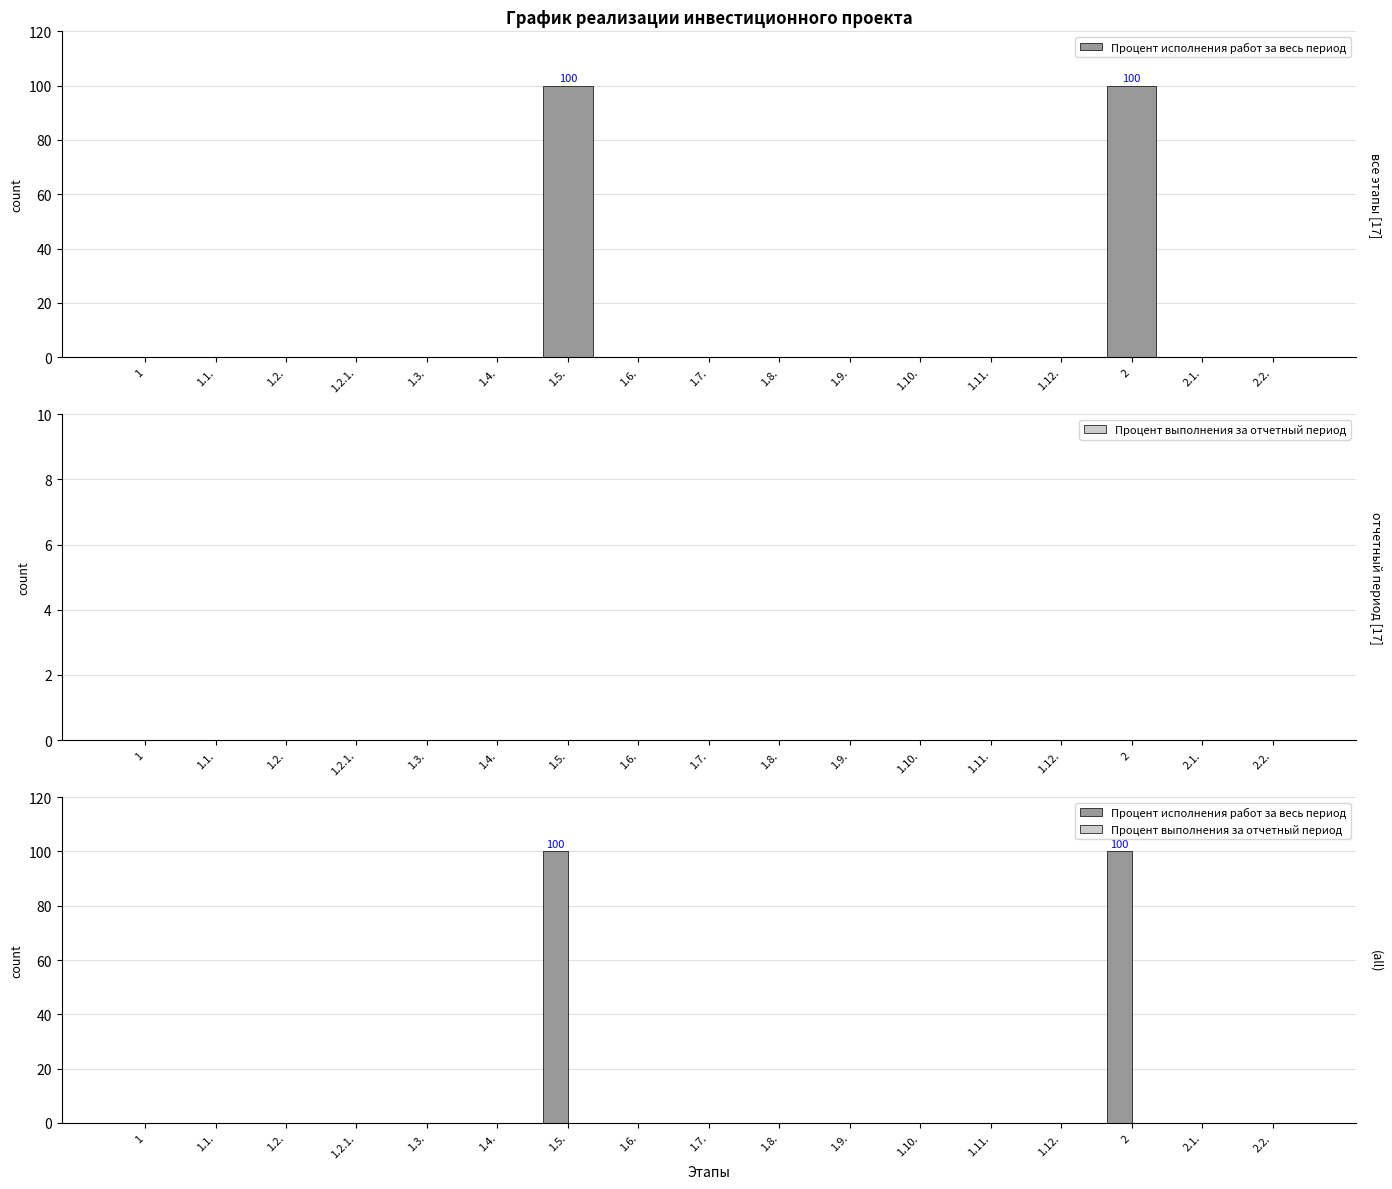

Which series has the widest spread of values?

Процент исполнения работ за весь период